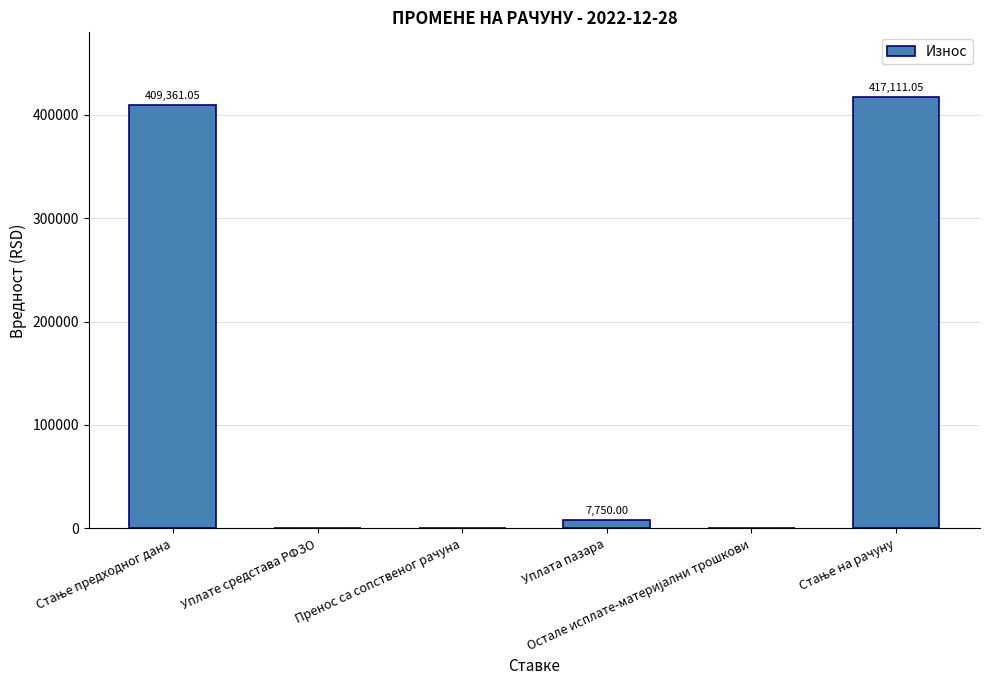

What is the sum of all values?

834222.1